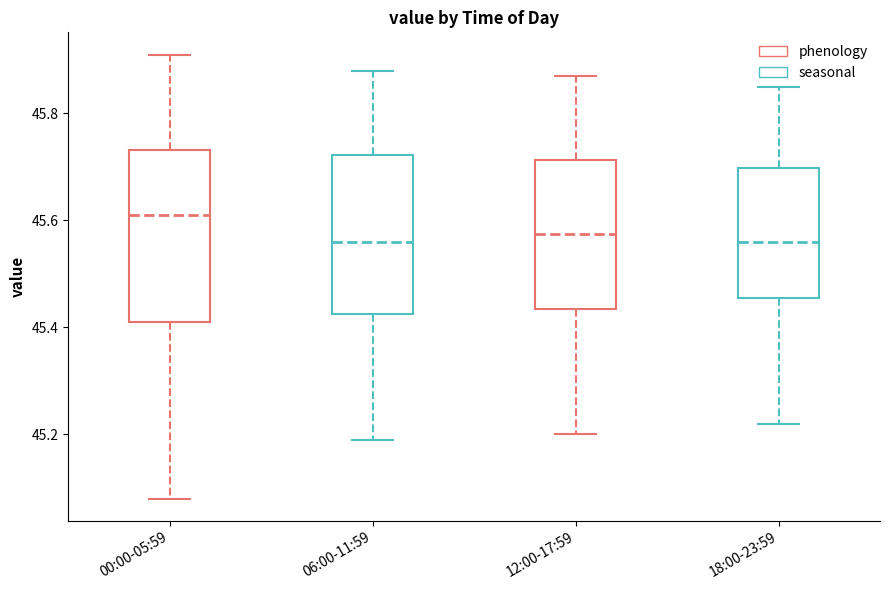

Reading left to right, read every box against the y-axis: the position of its median line, the range the box covers, and the ends of its whiskers. The values are not printed on the chart, so give them approximately, as read against the axis.

00:00-05:59: median 45.62, box 45.42 to 45.74, whiskers 45.08 to 45.92
06:00-11:59: median 45.56, box 45.42 to 45.72, whiskers 45.20 to 45.88
12:00-17:59: median 45.58, box 45.44 to 45.72, whiskers 45.20 to 45.88
18:00-23:59: median 45.56, box 45.46 to 45.70, whiskers 45.22 to 45.86